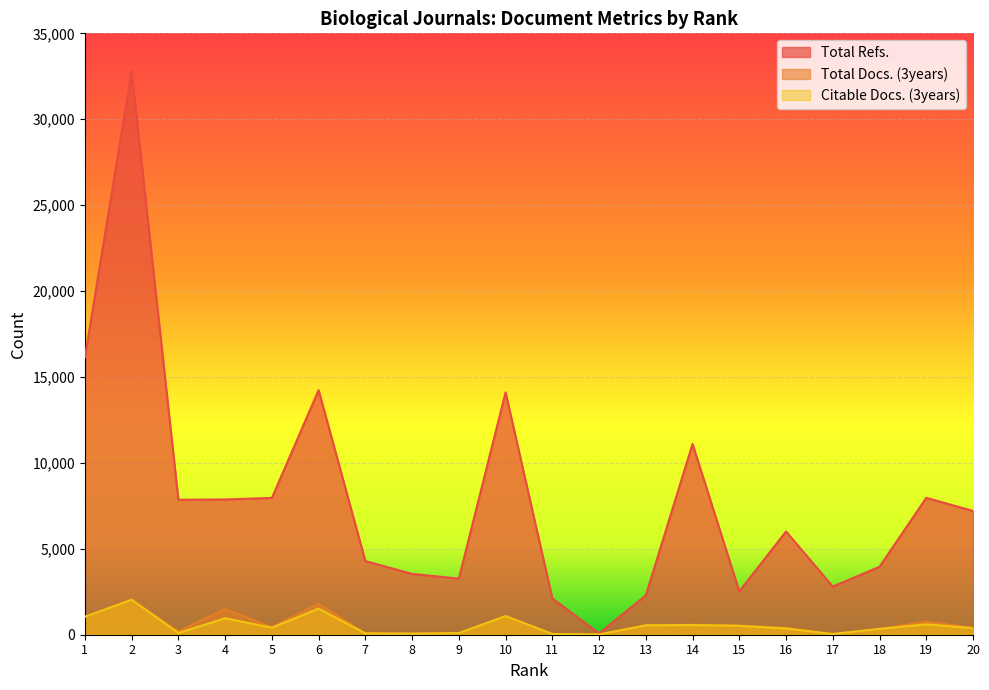

The value of Citable Docs. (3years) at 15 is 519. True or false?

True